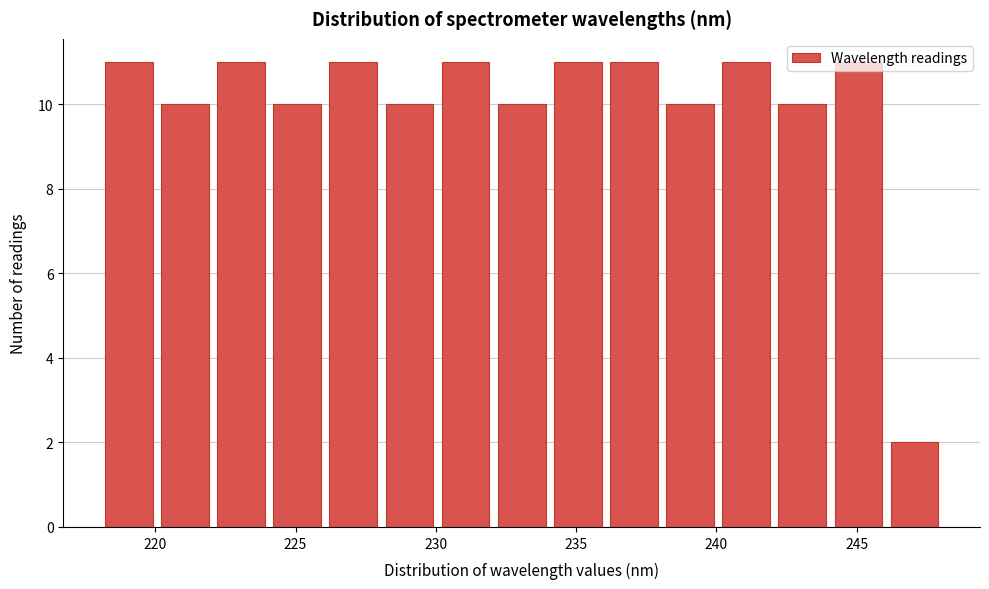

Reading left to right, transcribe this chart: for each bar, give the range it covers on the x-axis and its height. Neither the bar edges nor the heights are printed on the chart, so give them approximately, as read against the axes.

218 to 220: 11
220 to 222: 10
222 to 224: 11
224 to 226: 10
226 to 228: 11
228 to 230: 10
230 to 232: 11
232 to 234: 10
234 to 236: 11
236 to 238: 11
238 to 240: 10
240 to 242: 11
242 to 244: 10
244 to 246: 11
246 to 248: 2